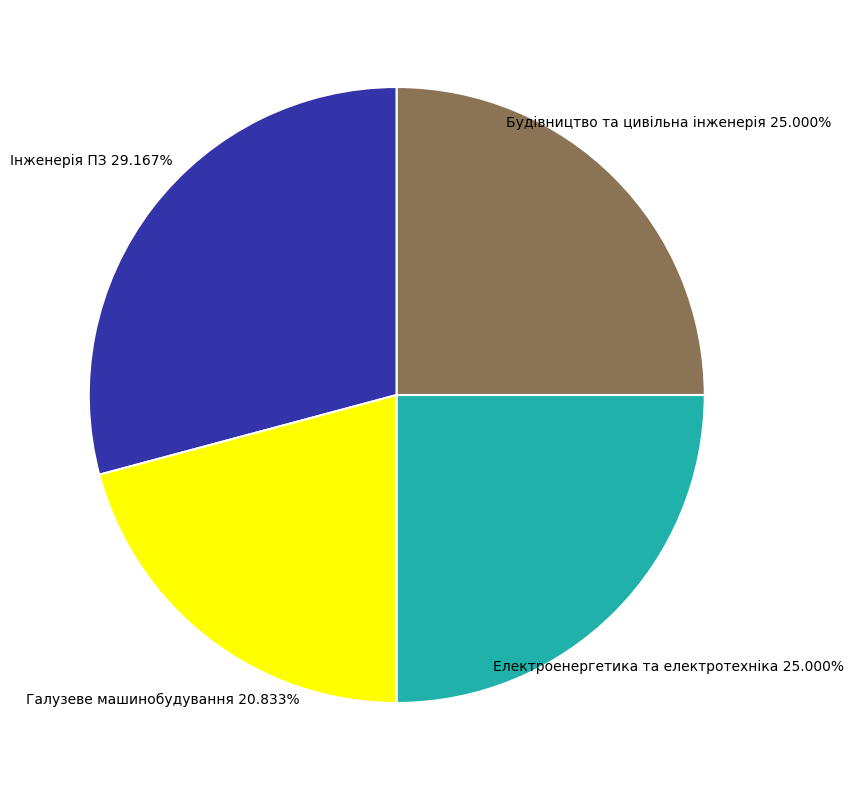

Does any single category account for the majority?

No